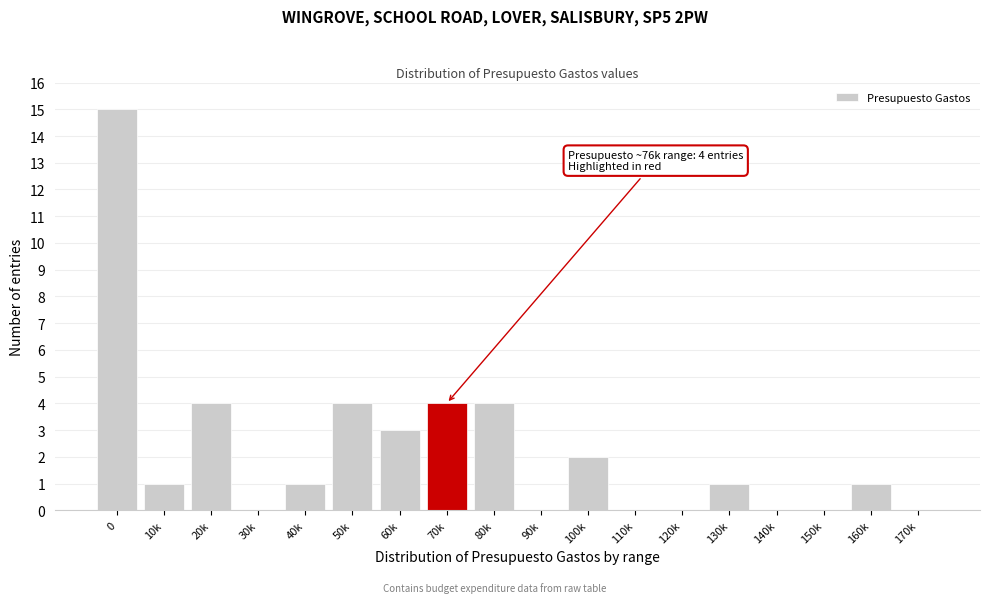

Reading left to right, list all the values displayed in this chart.

0=15	10k=1	20k=4	30k=0	40k=1	50k=4	60k=3	70k=4	80k=4	90k=0	100k=2	110k=0	120k=0	130k=1	140k=0	150k=0	160k=1	170k=0